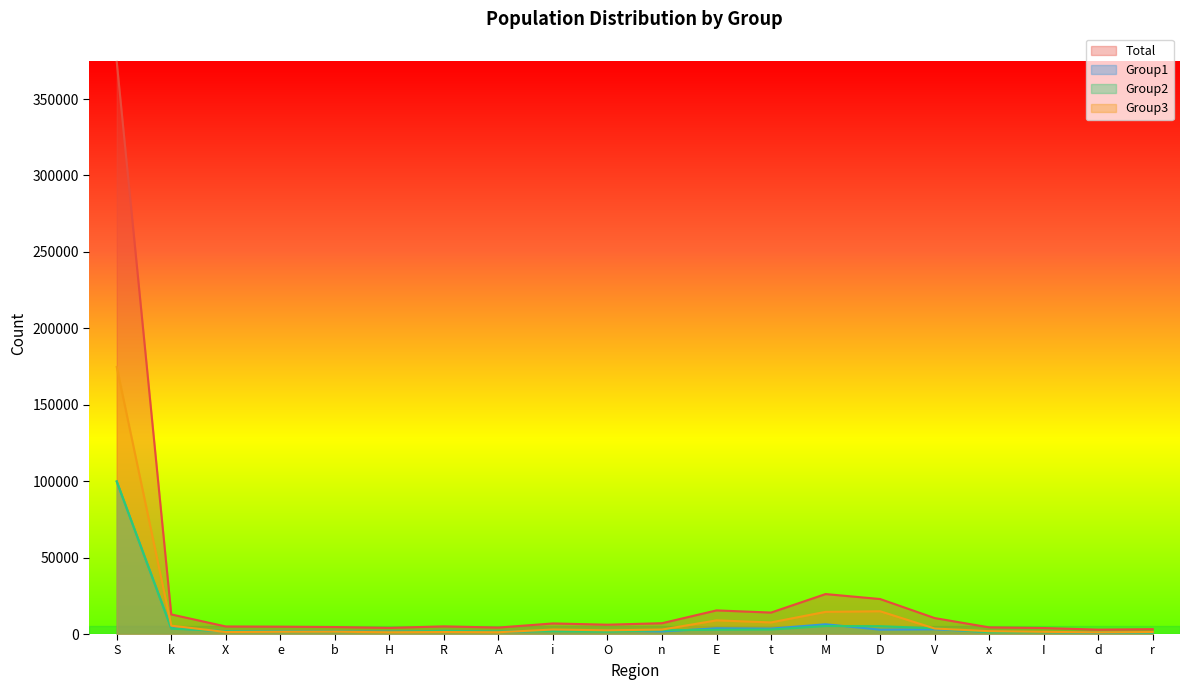

Reading left to right, list all the values displayed in this chart.

Total: 374281	12822	4942	4807	4575	4026	5003	4238	6932	6100	7087	15459	14045	26147	22900	10446	4361	3933	2869	3178
Group1: 99695	3834	1758	1697	1571	1574	1544	1444	2196	2152	1711	3739	3527	6392	2851	3097	1373	1296	787	928
Group2: 99925	3501	1877	1645	1499	1304	2155	1624	1805	1522	2460	2779	2925	5246	5141	3733	1120	1200	980	930
Group3: 174661	5487	1307	1465	1505	1148	1304	1170	2931	2426	2916	8941	7593	14509	14908	3616	1868	1437	1102	1320